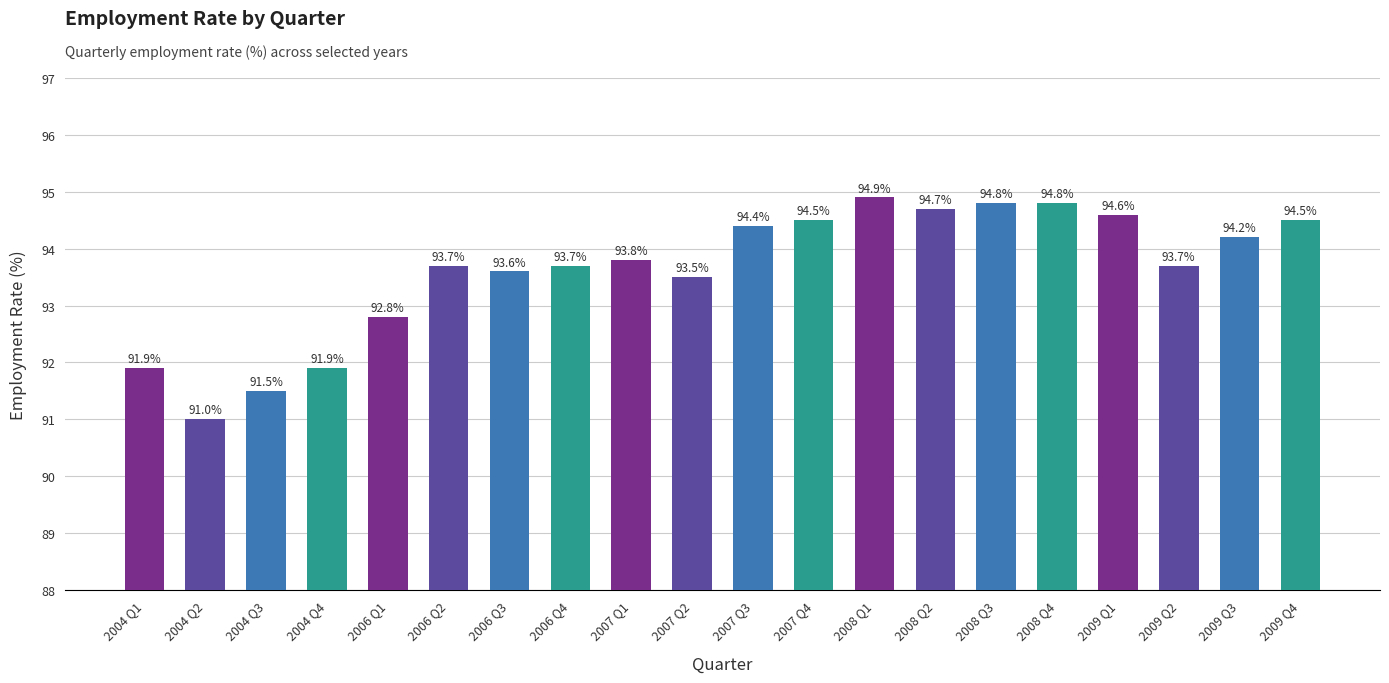

What position from the left is 2008 Q2?

14